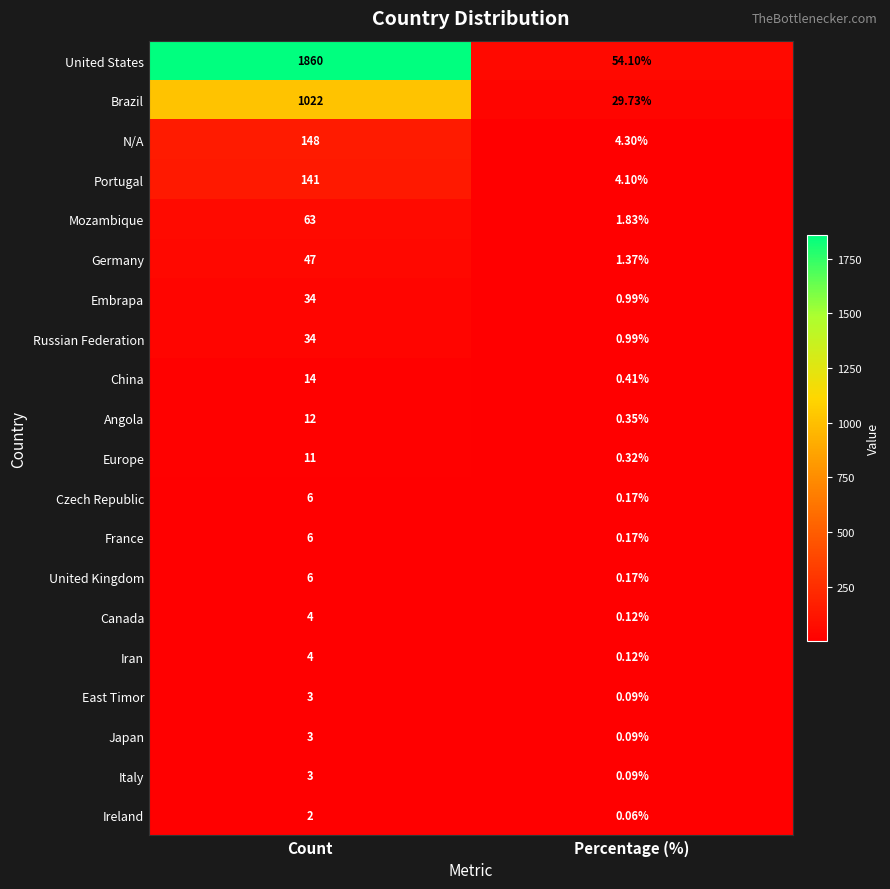

Which series has the largest total across all categories?

United States